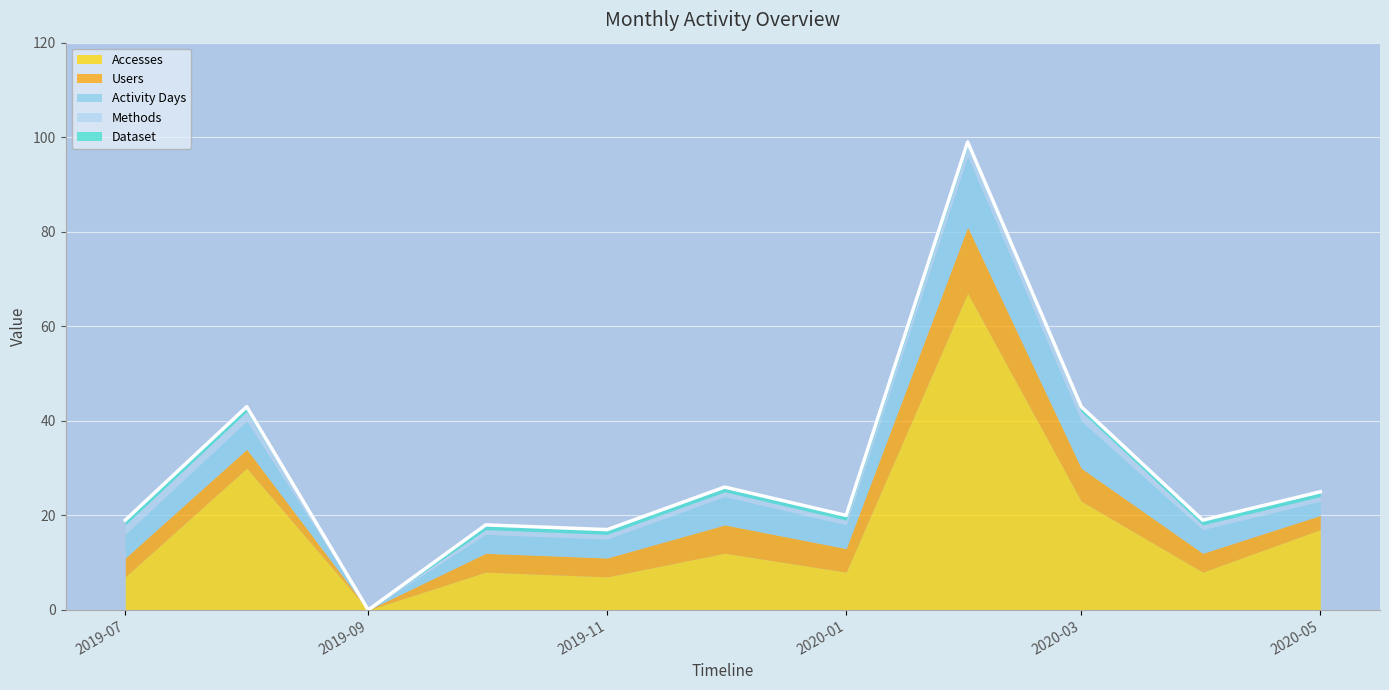

Which series has the largest range (max minus min)?

Accesses